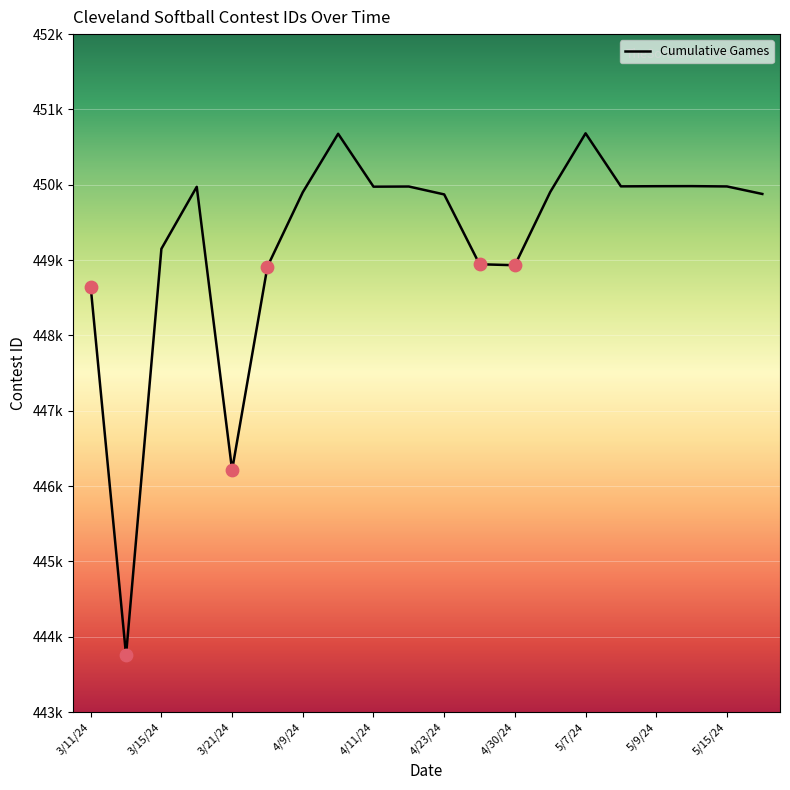

Does the chart have visible grid lines?

Yes